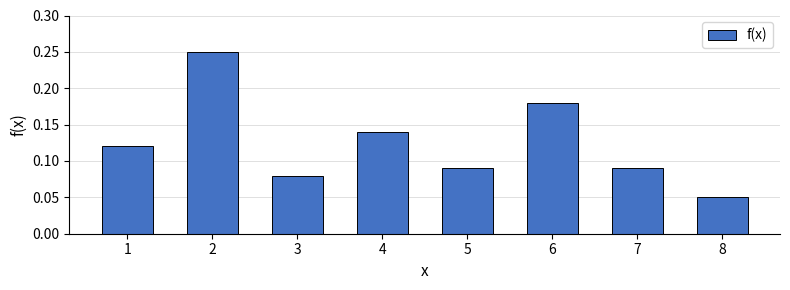

True or false: the data shows 0.0 at 8.

False